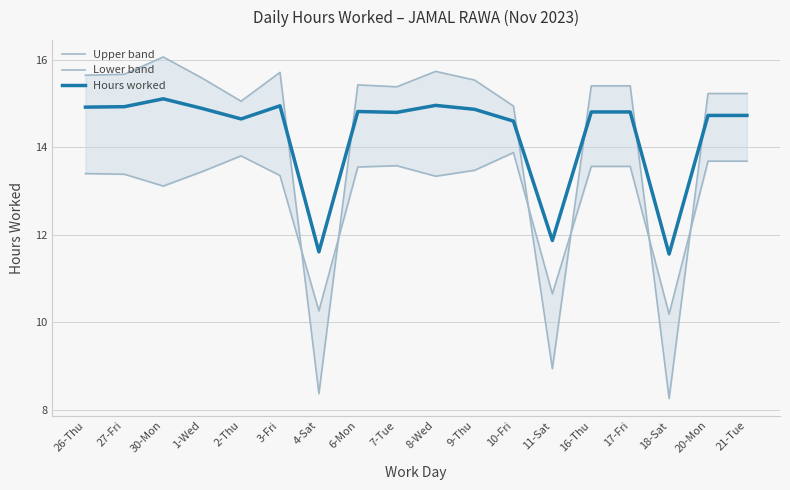

Where is Hours worked nearest to the value 13?

11-Sat